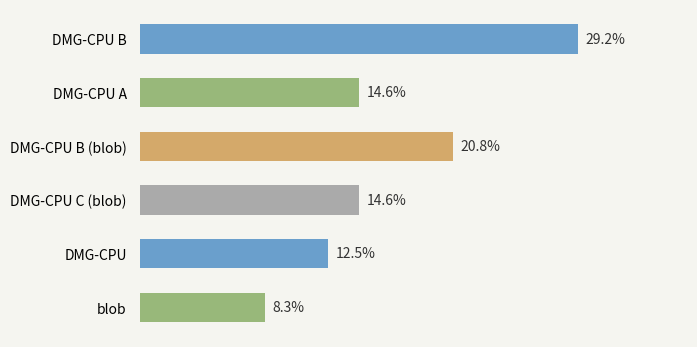

Which has a higher value, DMG-CPU or blob?

DMG-CPU